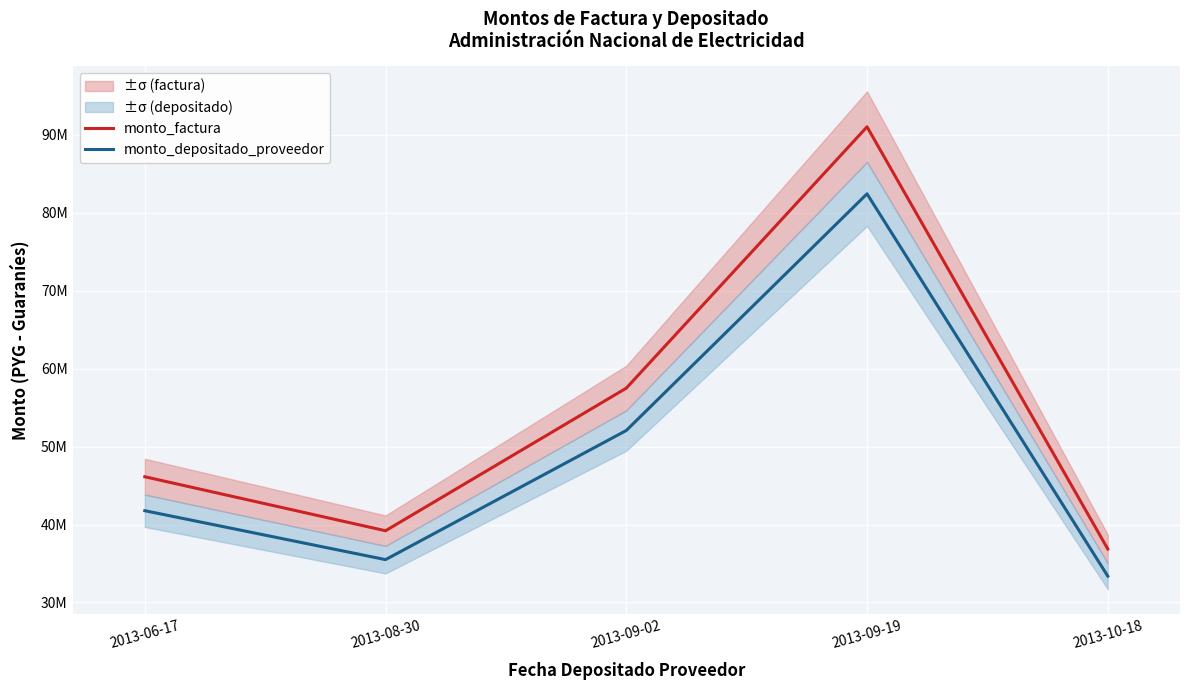

In monto_depositado_proveedor, how many points are lower than both neighbors (excluding endpoints)?

1